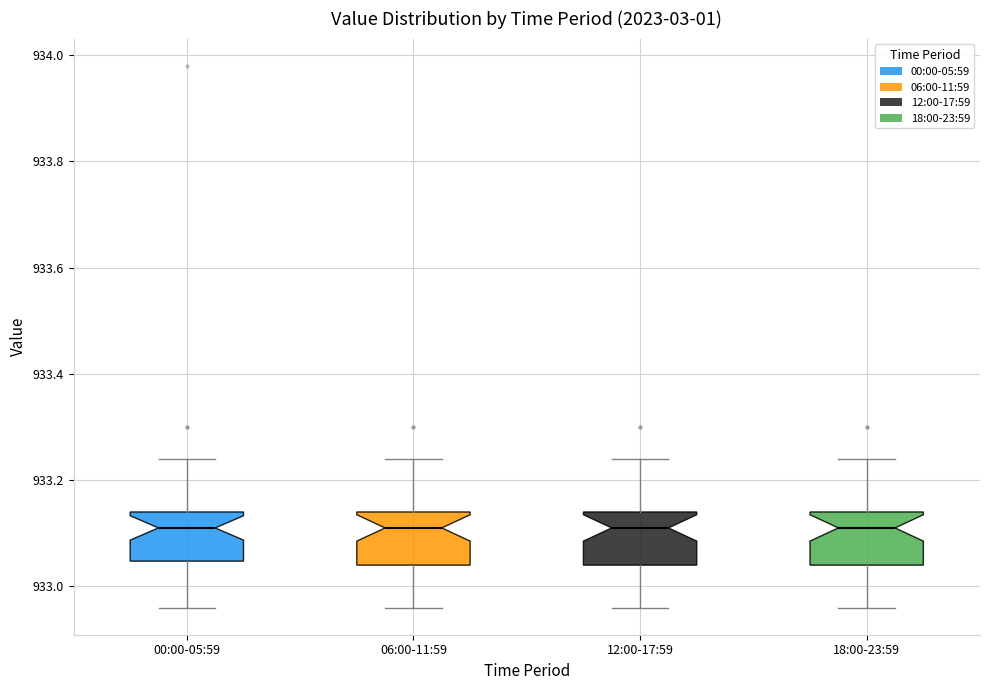

Where is the upper edge of the box for 12:00-17:59 on the y-axis? The values are not printed on the chart, so give them approximately, as read against the axis.

933.14